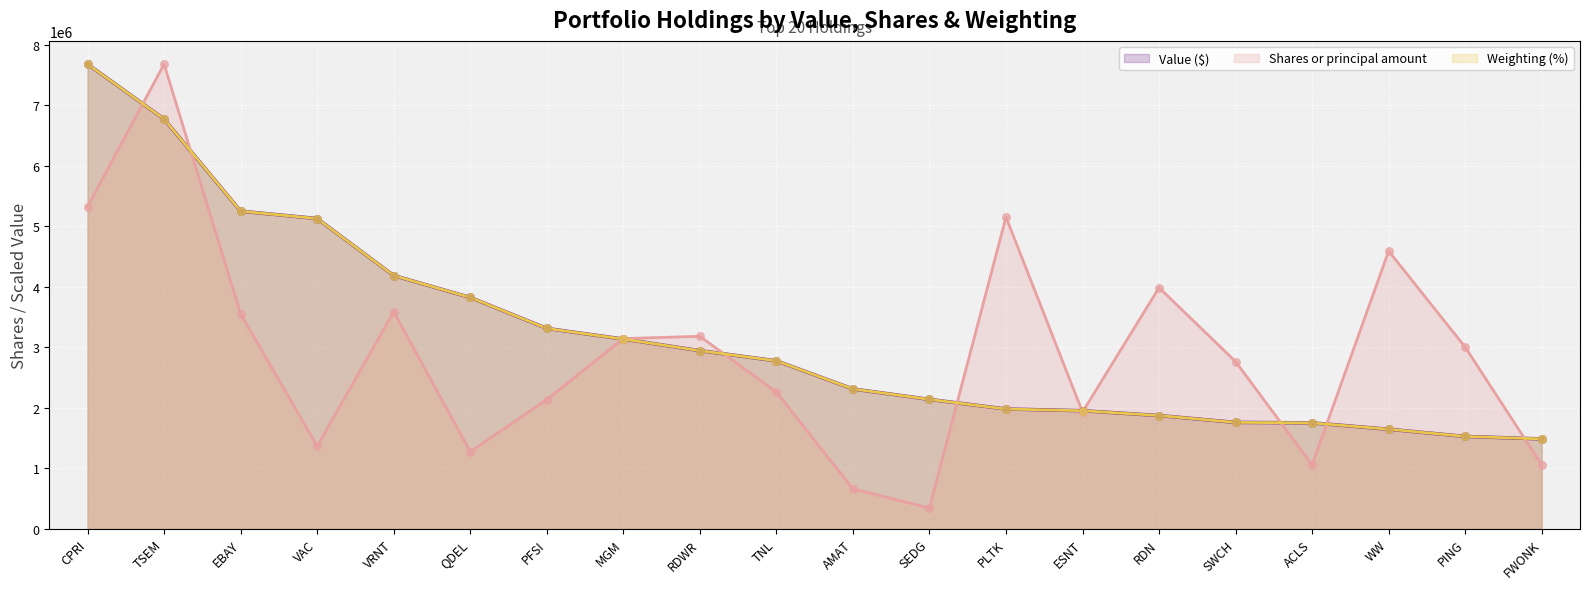

Is the value of Weighting (%) at PING greater than the value of Shares or principal amount at VAC?

Yes